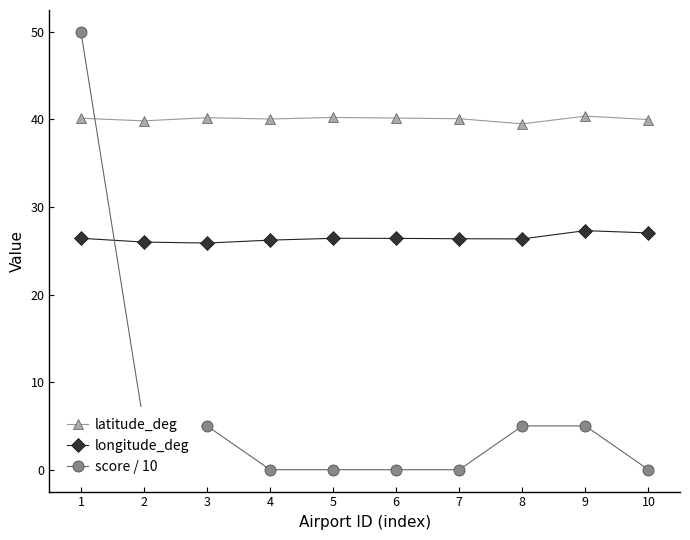

Rank the series by their average value, from lowest to highest.

score / 10, longitude_deg, latitude_deg